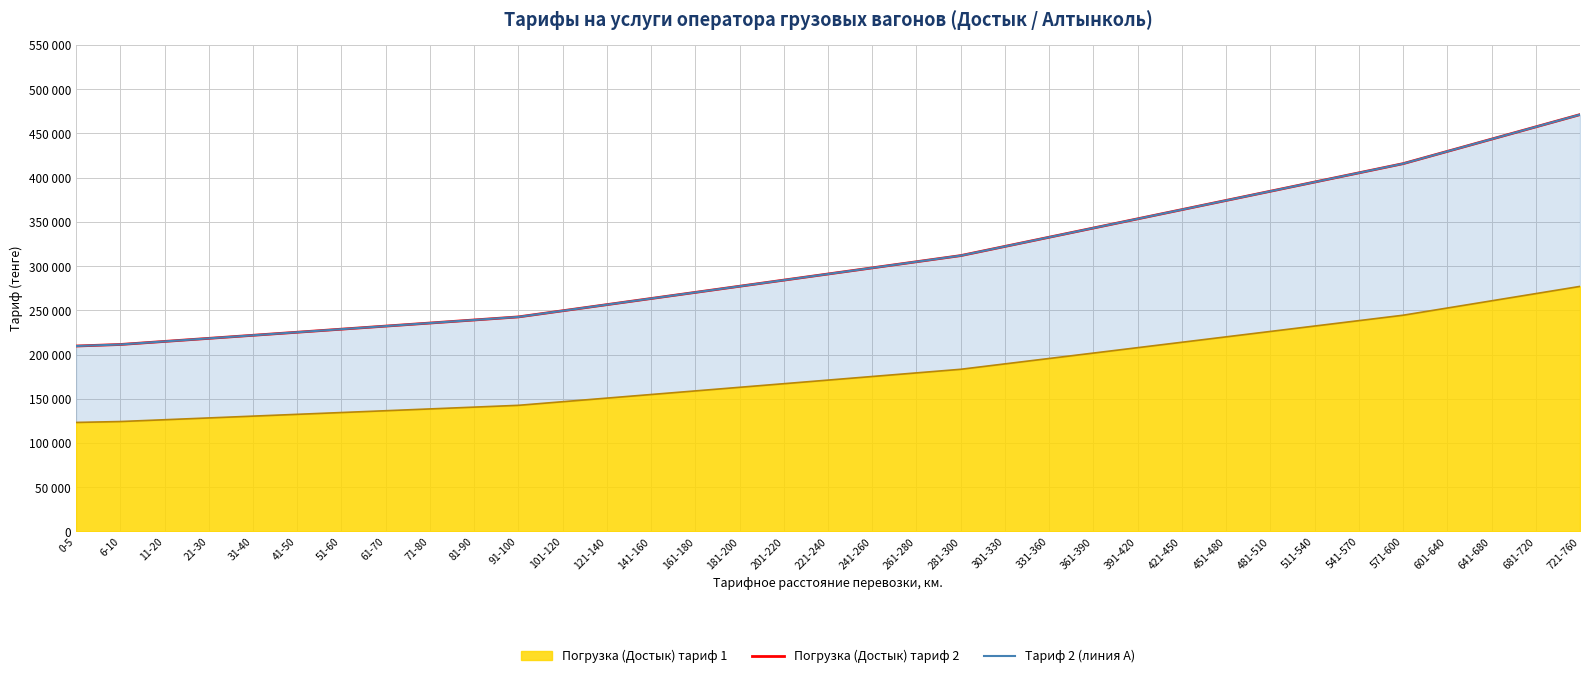

How many values in the Тариф 2 (линия А) series are below 291060?

17